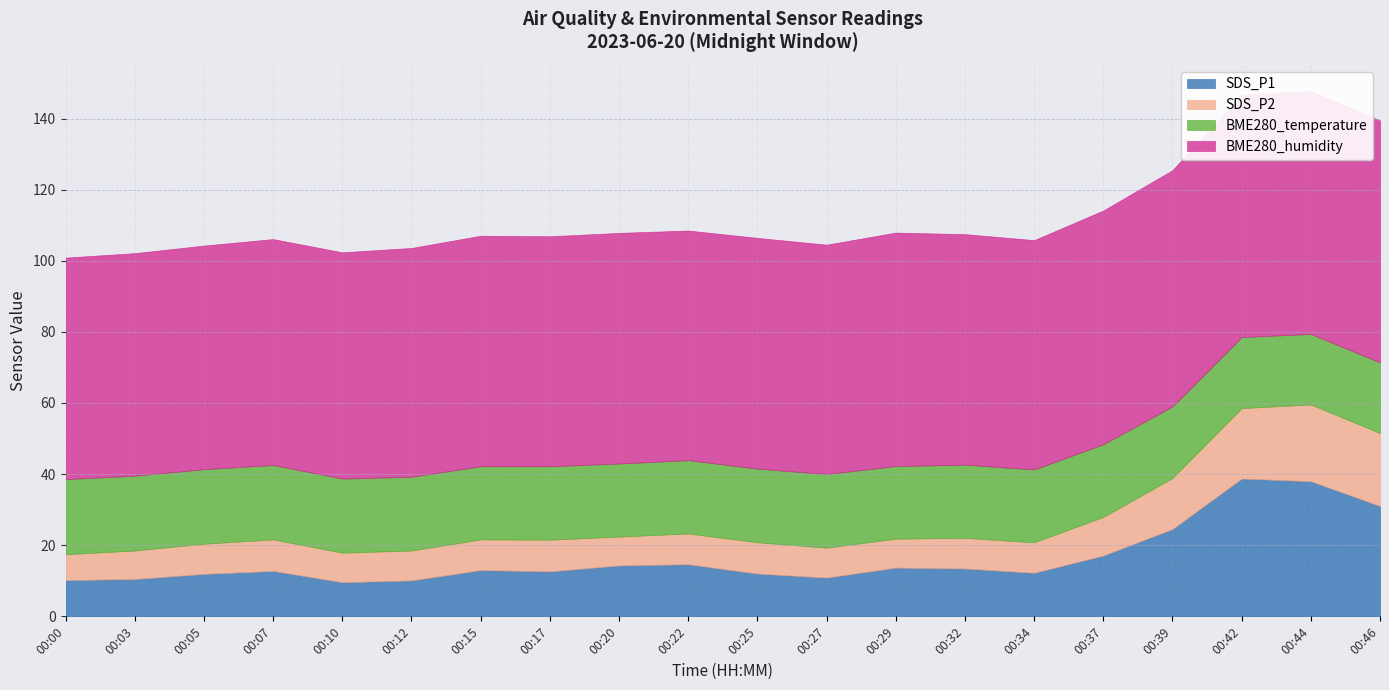

True or false: BME280_humidity and SDS_P1 cross at least once.

False